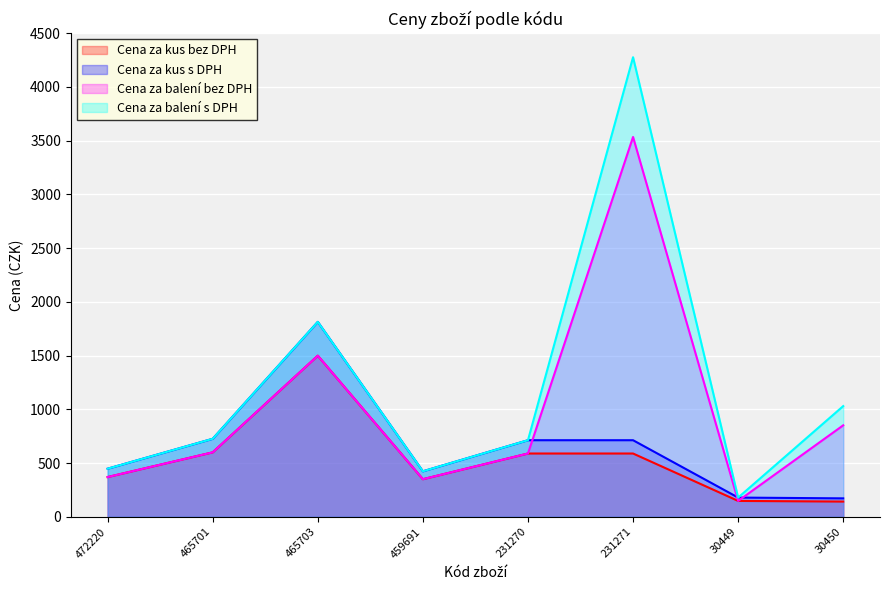

What are all the series names shown in the legend?

Cena za kus bez DPH, Cena za kus s DPH, Cena za balení bez DPH, Cena za balení s DPH